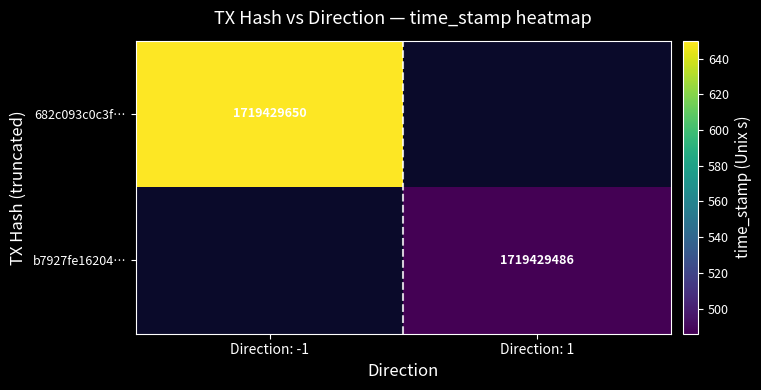

At direction, list the series in order from smallest to largest.

682c093c0c3fefa04218732f3a0aa78ca62ff40, b7927fe162046c8b2af97c636fc23af11da0c06